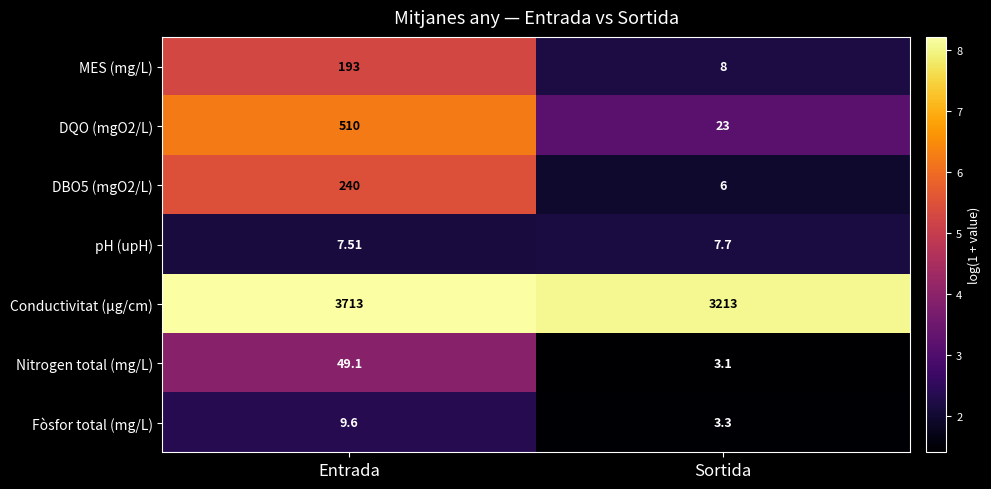

At Sortida, list the series in order from smallest to largest.

Nitrogen total (mg/L), Fòsfor total (mg/L), DBO5 (mgO2/L), pH (upH), MES (mg/L), DQO (mgO2/L), Conductivitat (µg/cm)